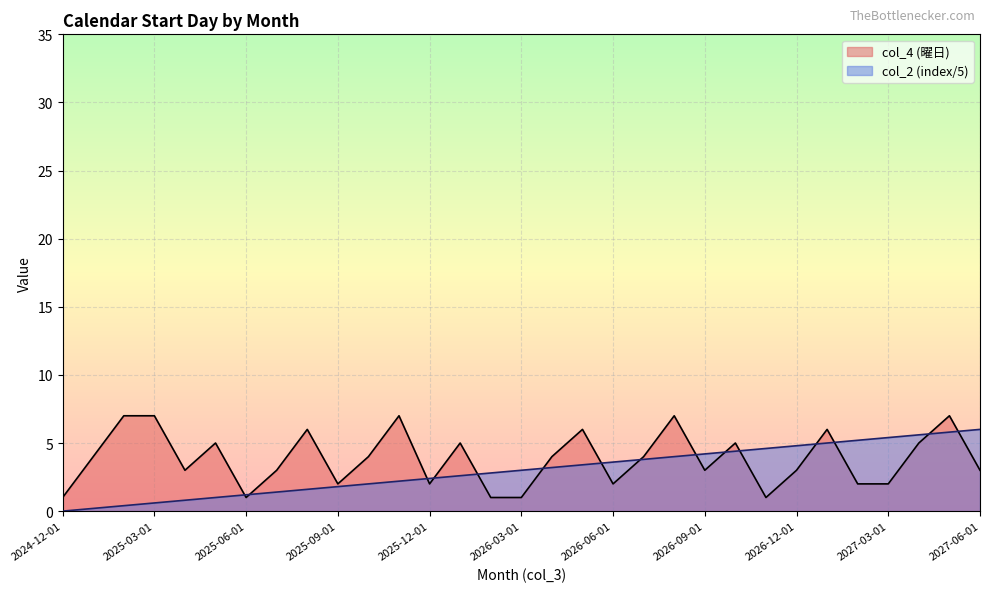

What is the label of the 29th point from the right?

2025-02-01